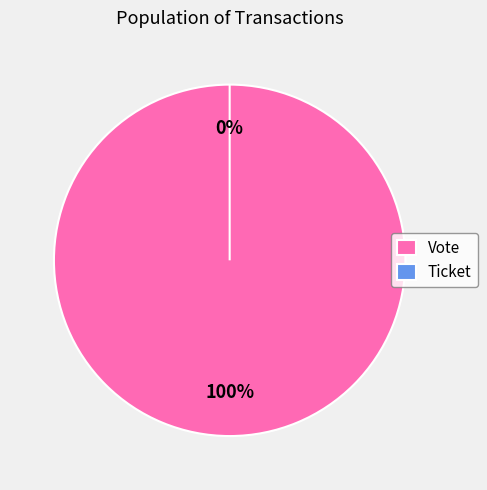

Count the number of slices in the pie.

2